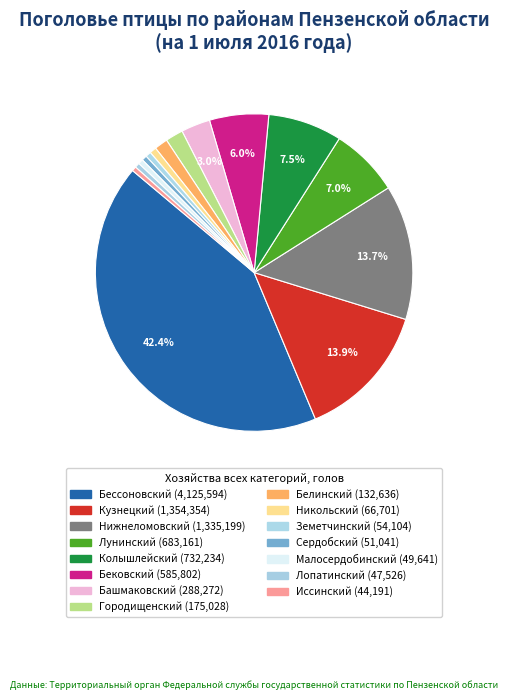

Do Колышлейский and Малосердобинский together represent more than half of the pie?

No